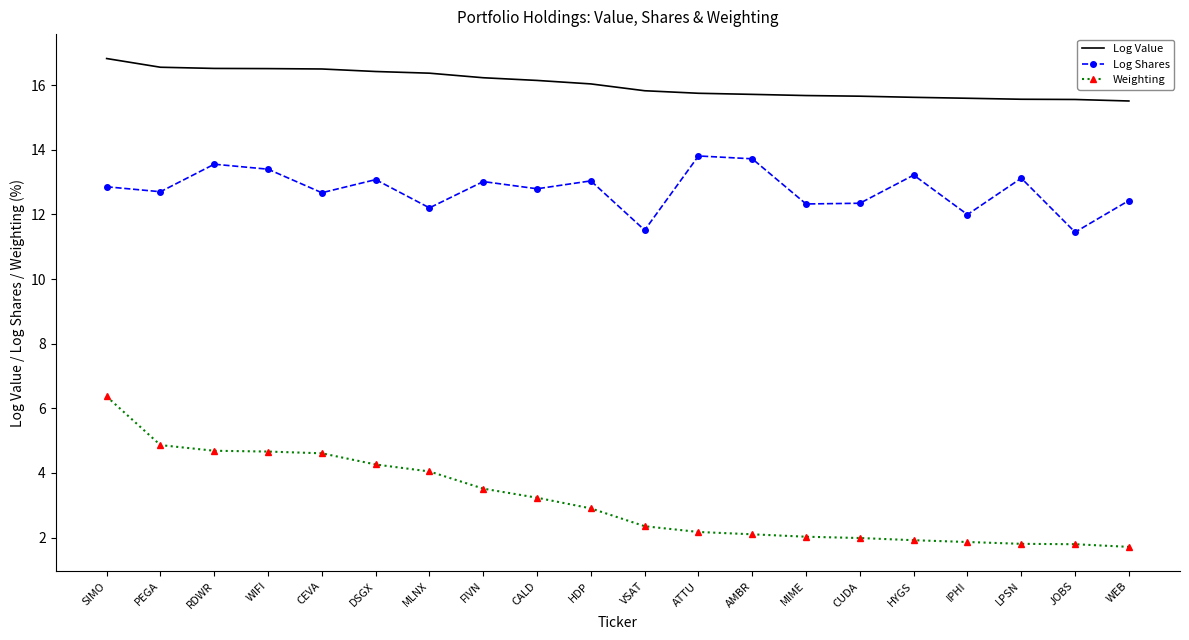

What is the greatest value displayed?

16.8